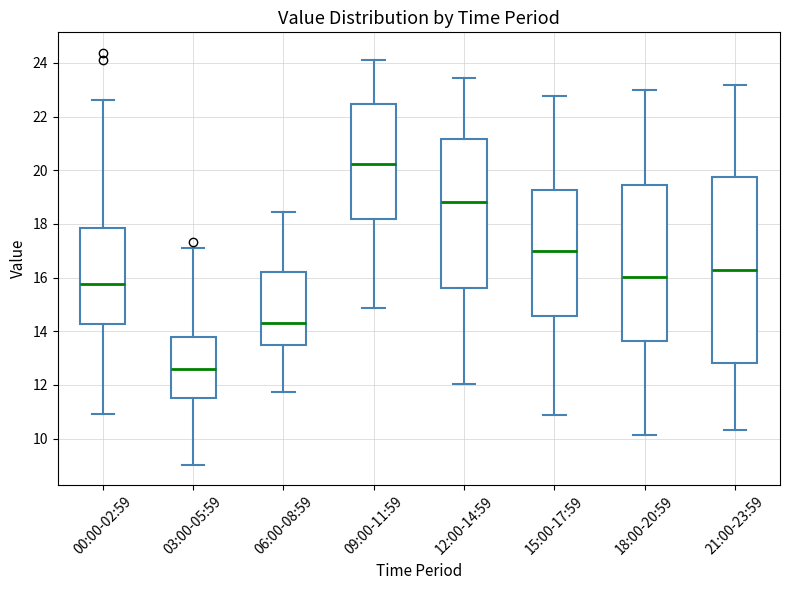

Which box's median line is the lowest?

03:00-05:59